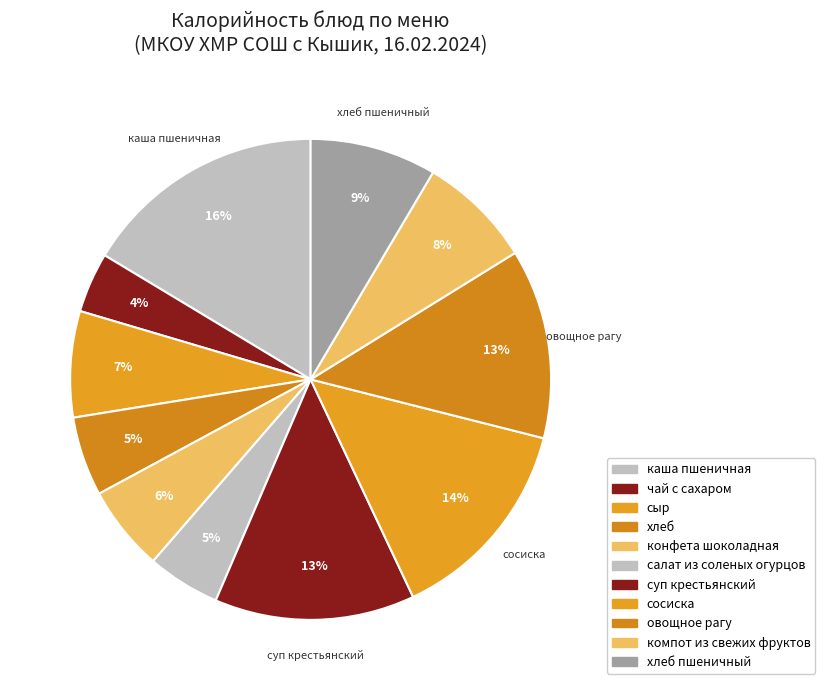

What percentage is NOT represented by каша пшеничная?

83.6%